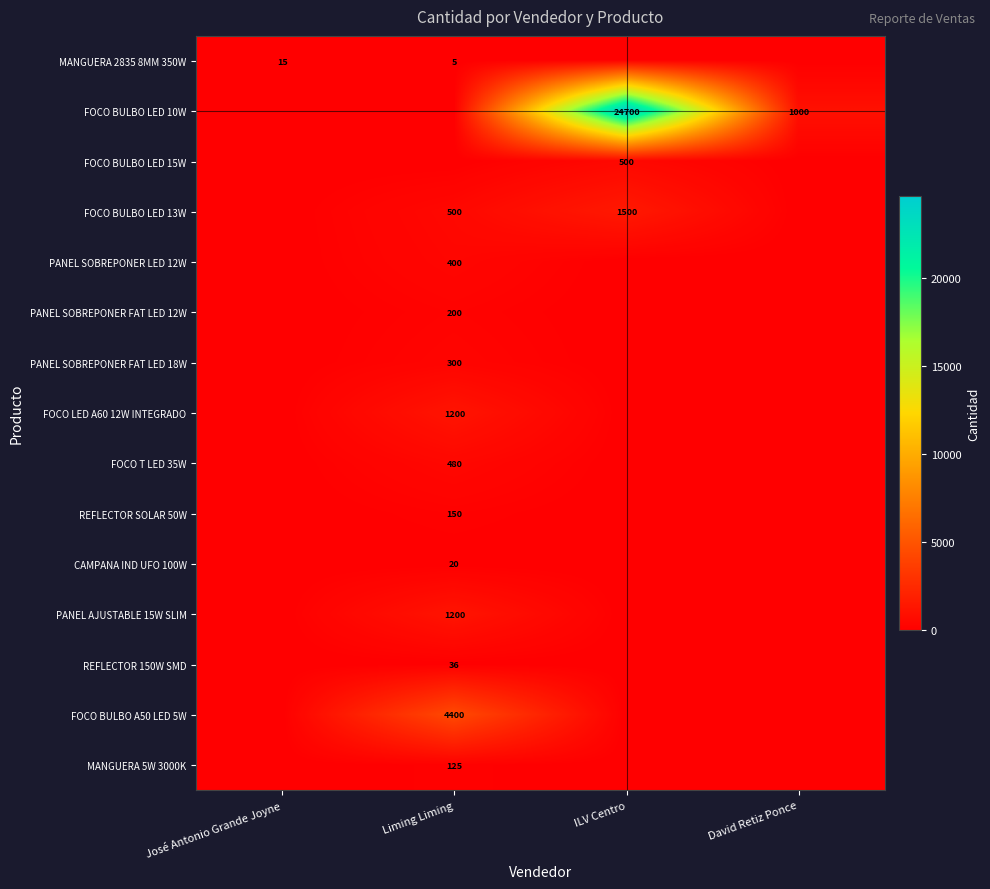

True or false: PANEL SOBREPONER LED 12W has a value of 176 at Liming Liming.

False